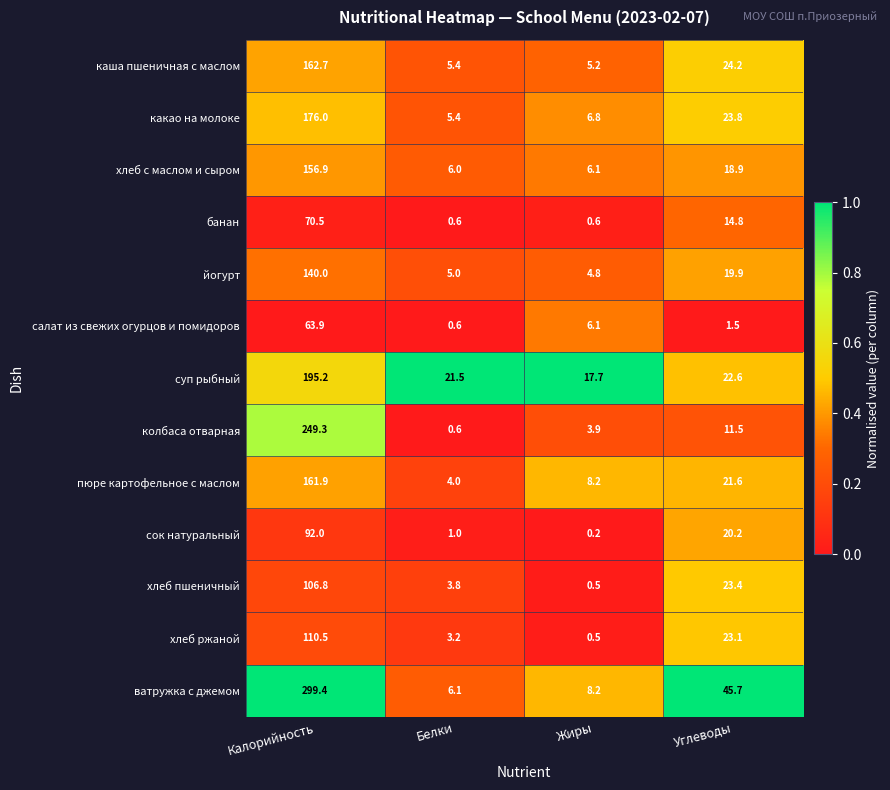

What is the difference between the maximum and minimum values in the хлеб ржаной series?

110.0